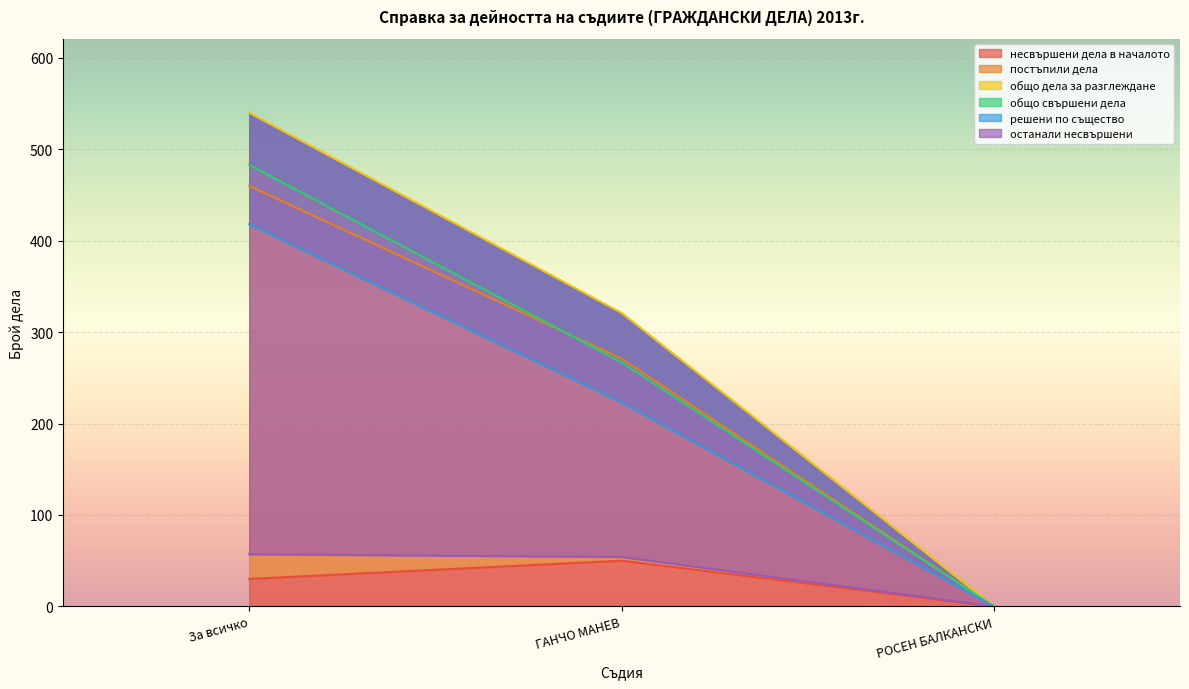

True or false: общо дела за разглеждане has a value of -250 at 11.

False